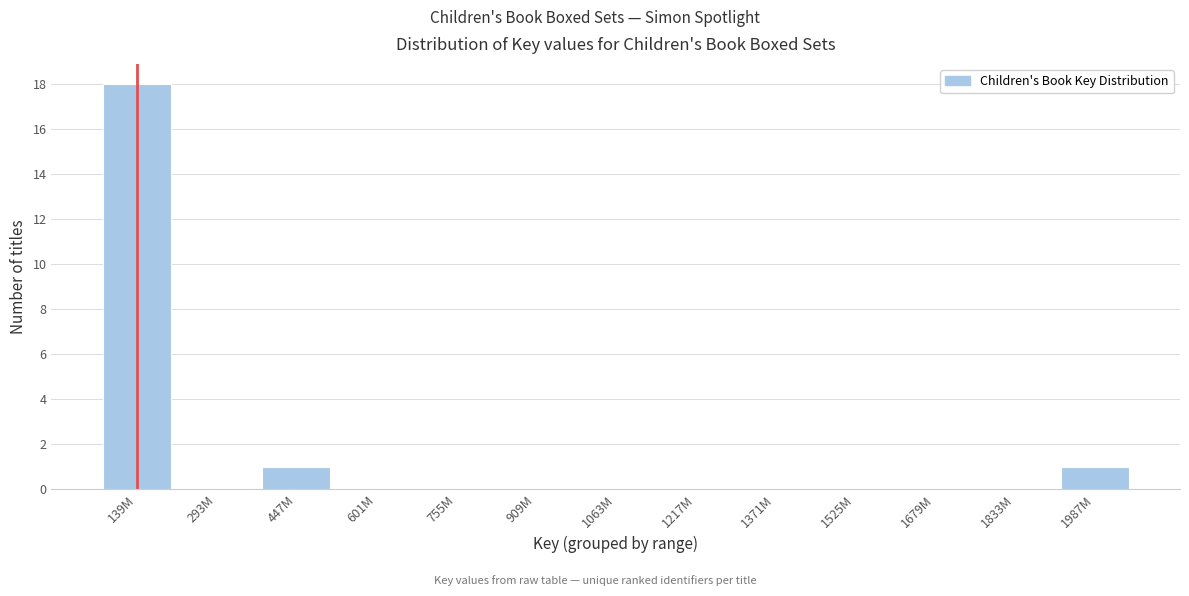

Reading left to right, list all the values displayed in this chart.

139M=18	293M=0	447M=1	601M=0	755M=0	909M=0	1063M=0	1217M=0	1371M=0	1525M=0	1679M=0	1833M=0	1987M=1